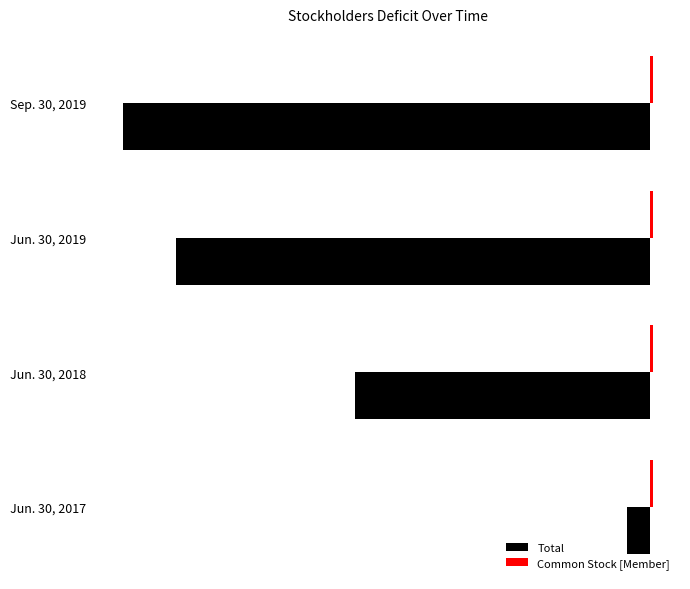

At which category is the sum across all series the highest?

Jun. 30, 2017